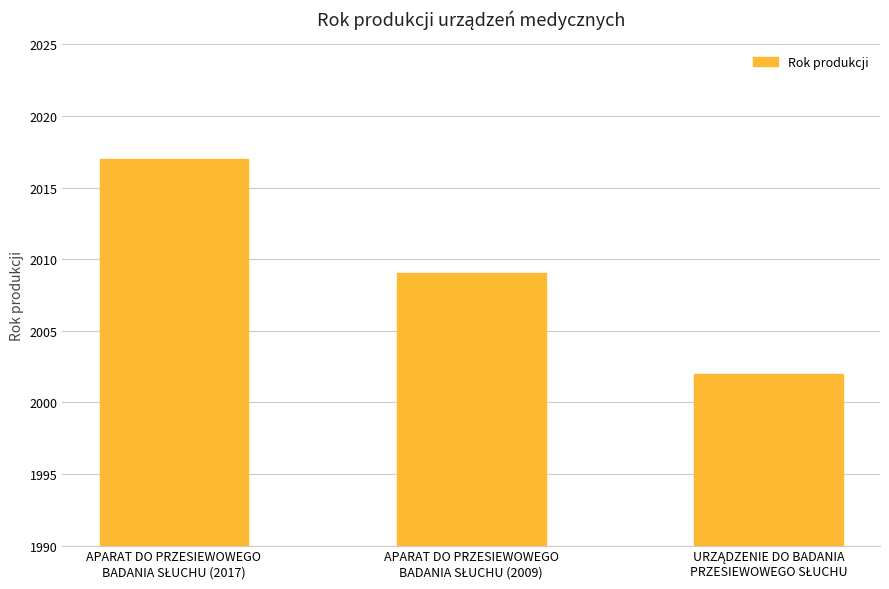

What is the sum of all values?

6028